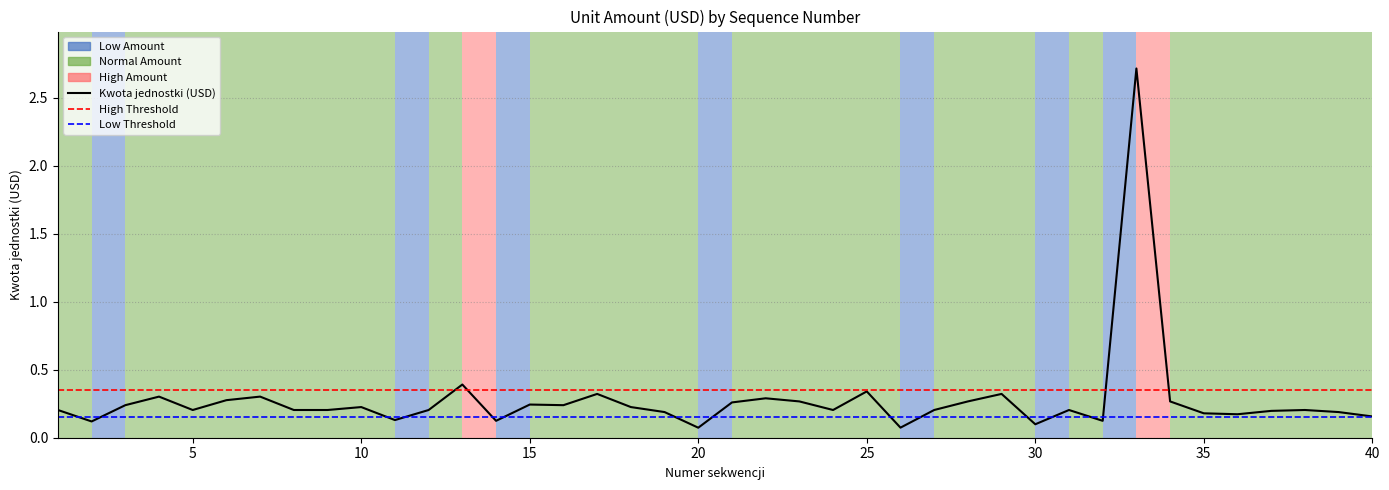

Reading left to right, extract all data points from this chart.

0.2	0.1	0.2	0.3	0.2	0.3	0.3	0.2	0.2	0.2	0.1	0.2	0.4	0.1	0.2	0.2	0.3	0.2	0.2	0.1	0.3	0.3	0.3	0.2	0.3	0.1	0.2	0.3	0.3	0.1	0.2	0.1	2.7	0.3	0.2	0.2	0.2	0.2	0.2	0.2